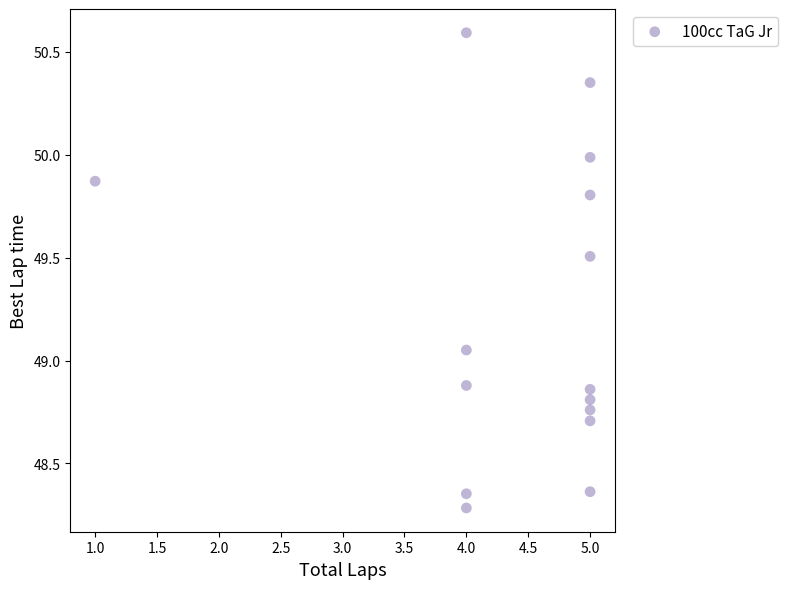

What is the range of Y values (max minus min)?

2.3